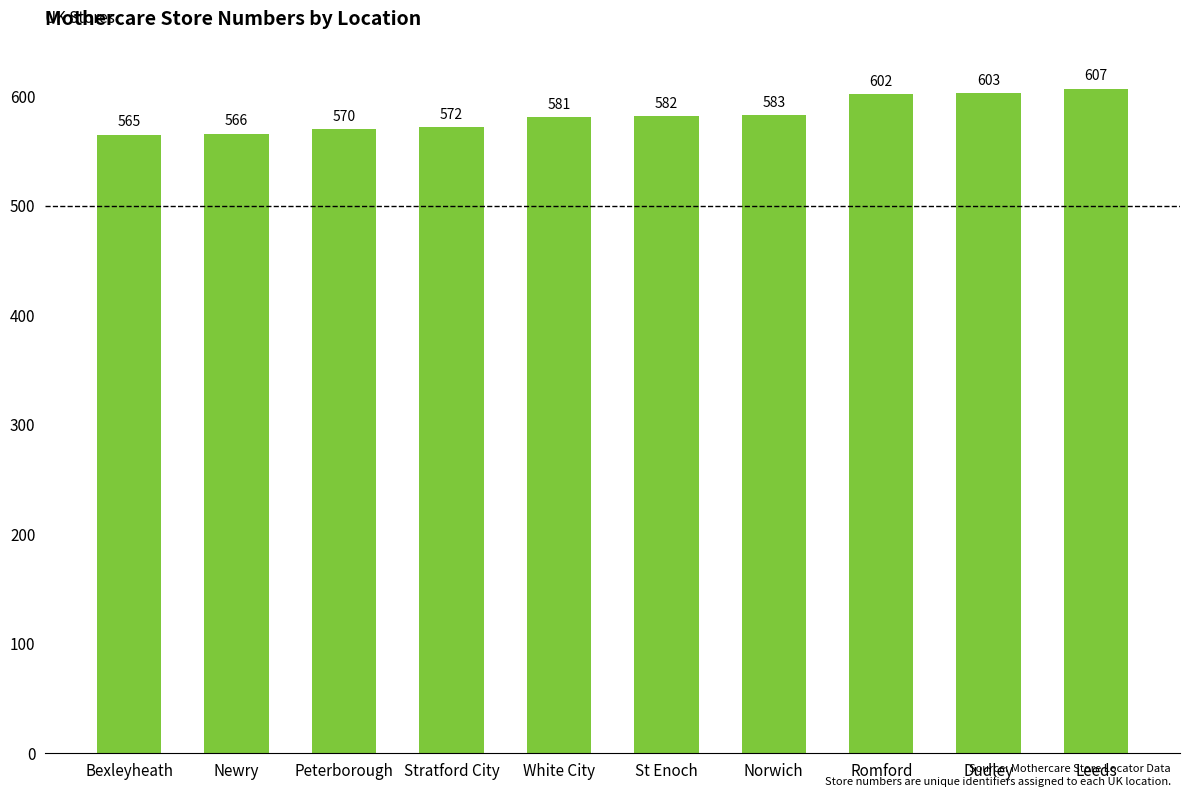

True or false: the data shows 566 at Newry.

True